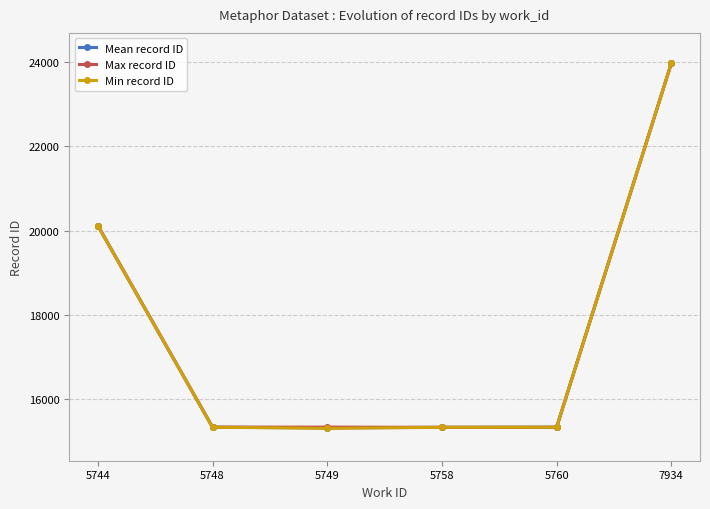

Reading left to right, list all the values displayed in this chart.

Mean record ID: 20114.5	15343.5	15327.3	15340.0	15342.0	23960.0
Max record ID: 20117.0	15344.0	15345.0	15340.0	15342.0	23960.0
Min record ID: 20112.0	15343.0	15315.0	15340.0	15342.0	23960.0